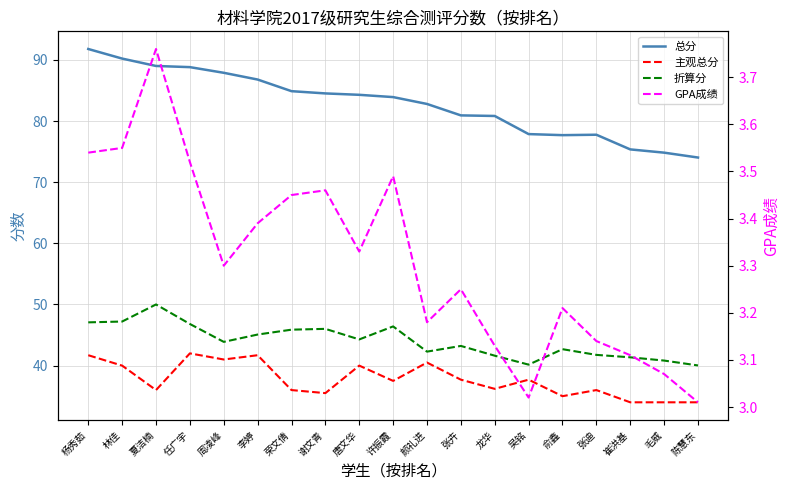

What is the difference between the 主观总分 values at 龙华 and 周凌峰?

4.8